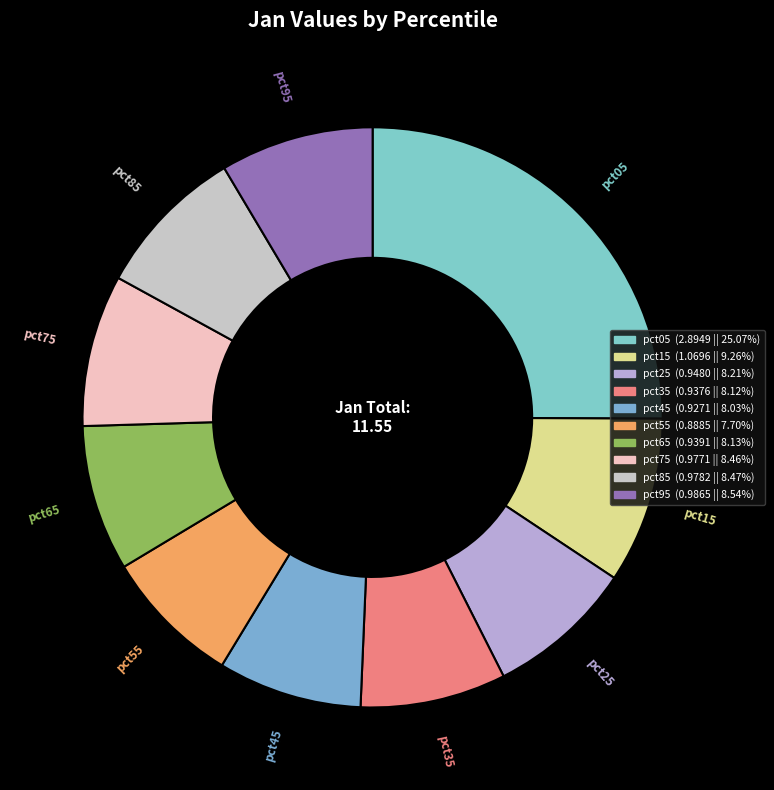

Is the sum of pct35 and pct45 greater than half?

No